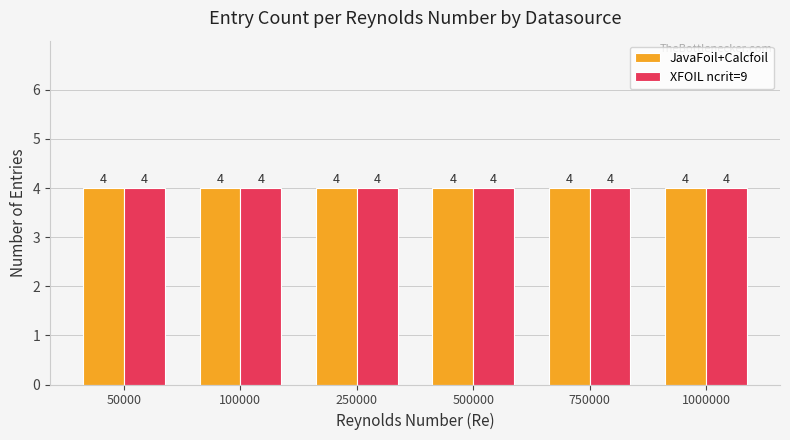

True or false: Maximum utilization has a value of 1 at 3.

False